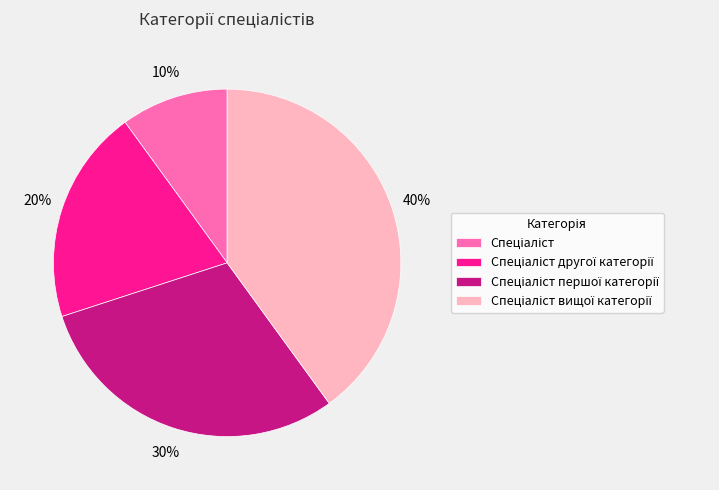

Is there any slice that represents more than half of the pie?

No